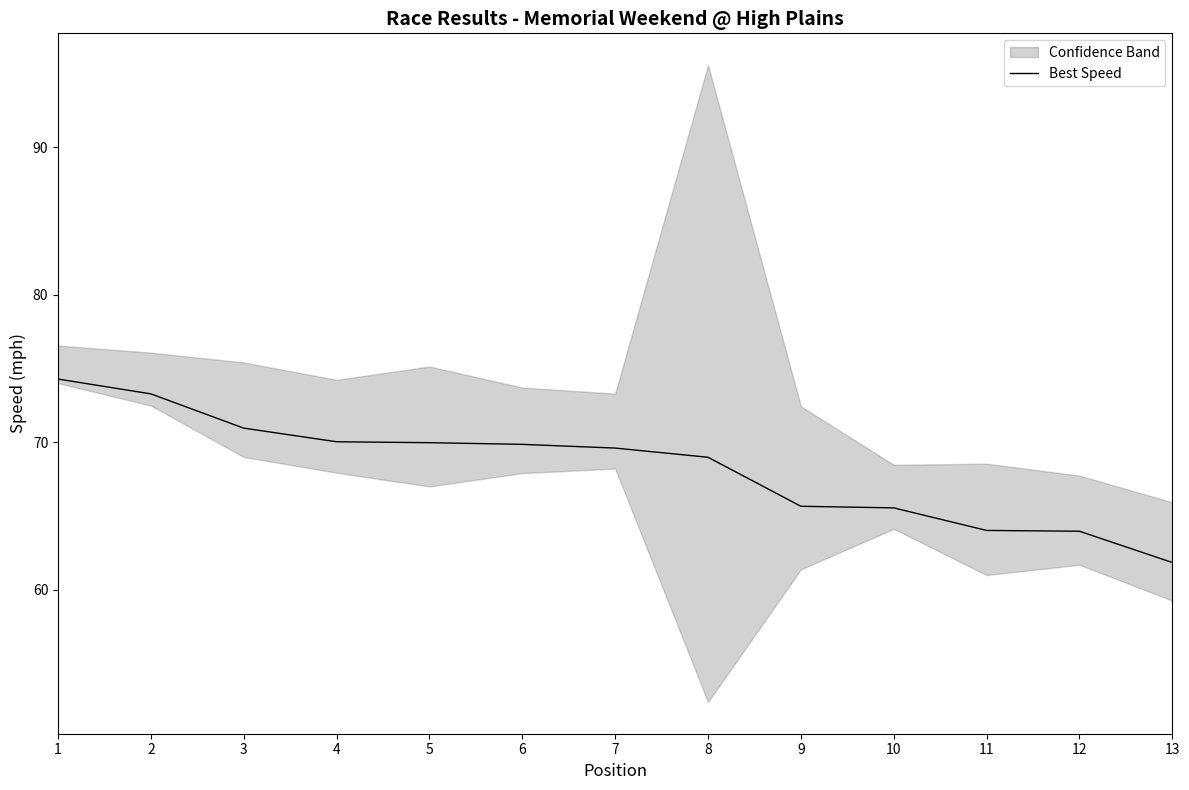

Reading left to right, transcribe all the data shown in this chart.

74.3	73.3	70.9	70.0	70.0	69.8	69.6	69.0	65.6	65.5	64.0	64.0	61.8